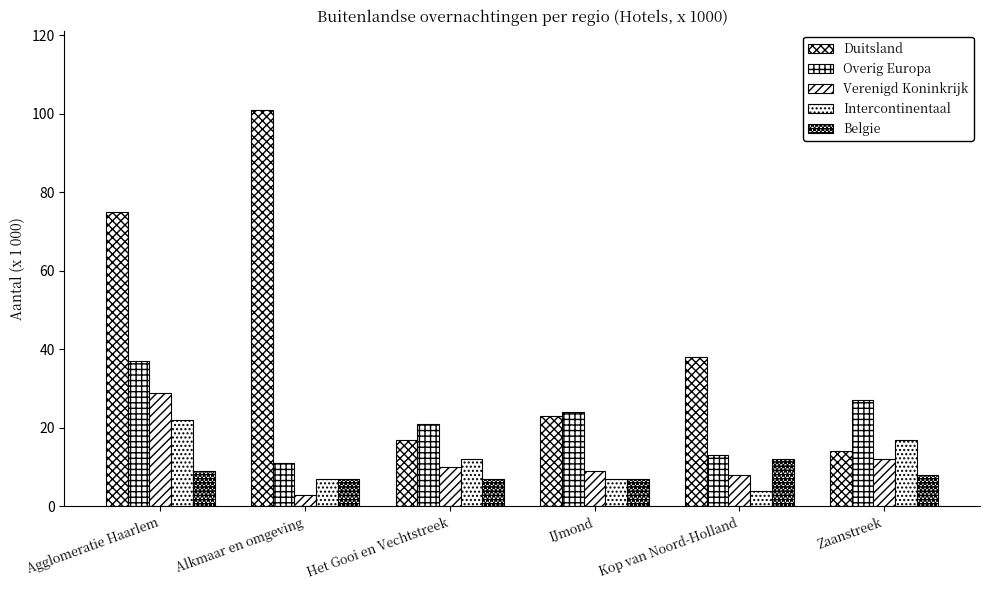

How many series are shown in this chart?

5